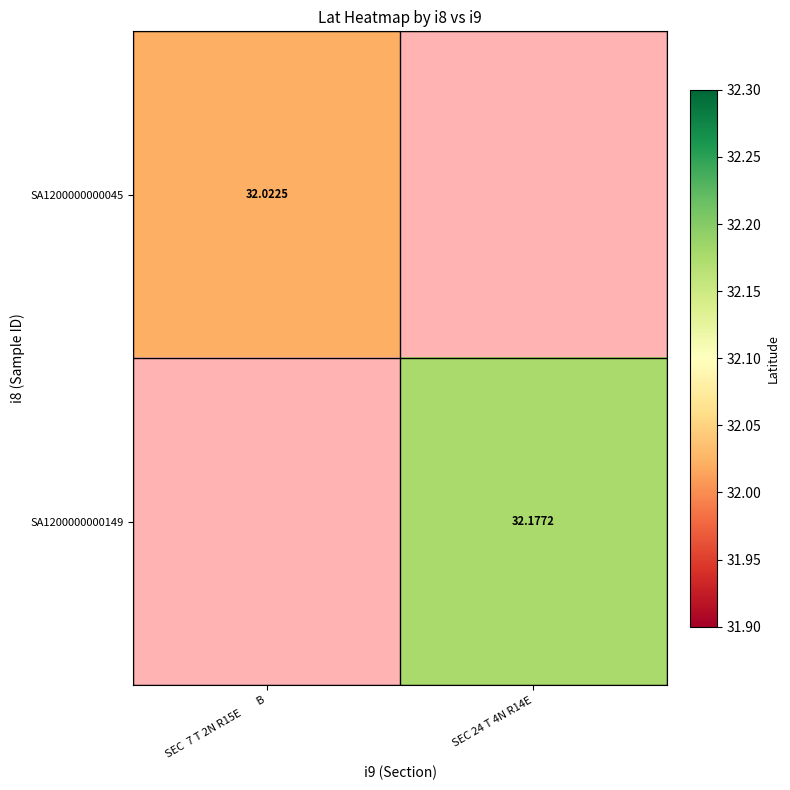

Is it true that SA1200000000045 equals 32.0 at SEC 7 T 2N R15E B?

True